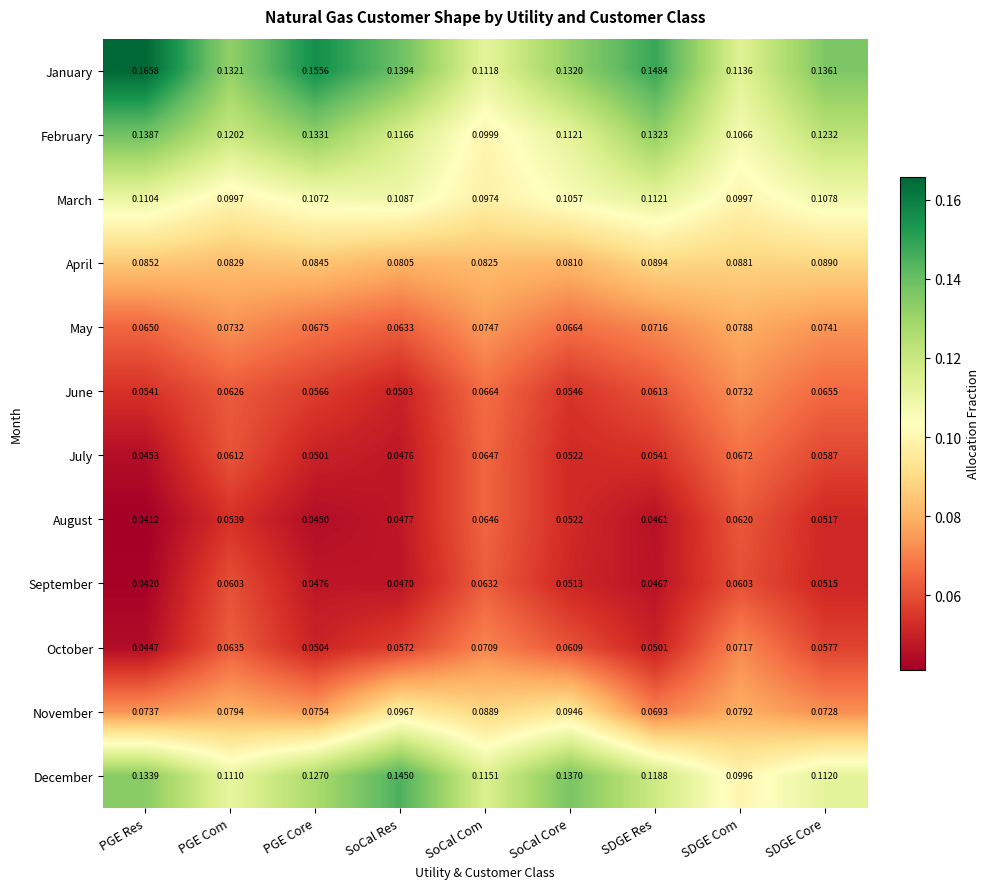

What is the total value across all series at PGE Core?

1.0